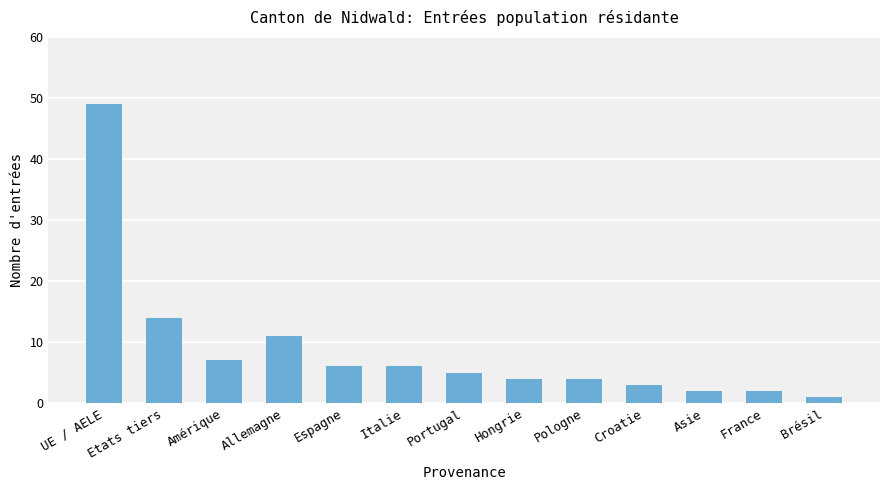

What is the difference between the second highest and minimum values?

13